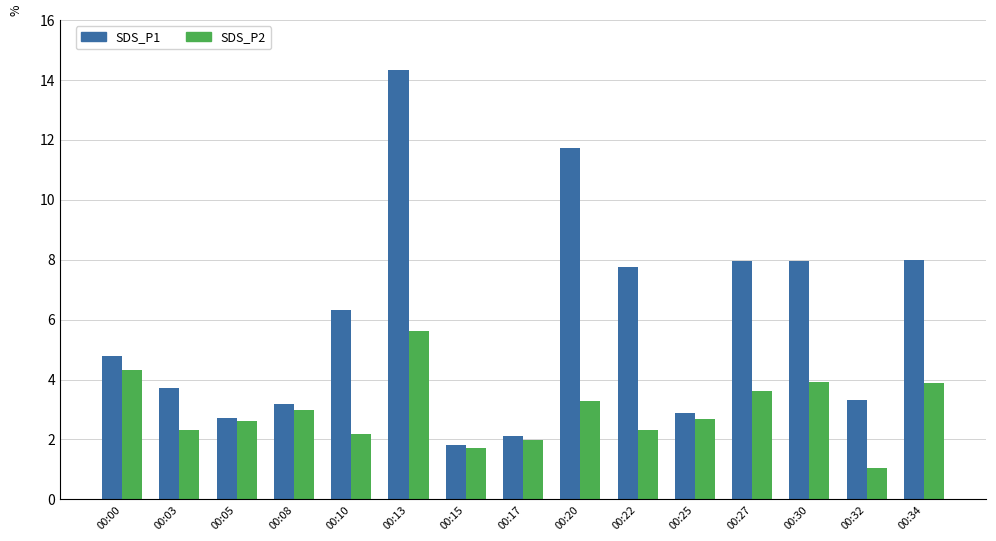

What is the difference between the second highest and second lowest values in the SDS_P1 series?

9.6